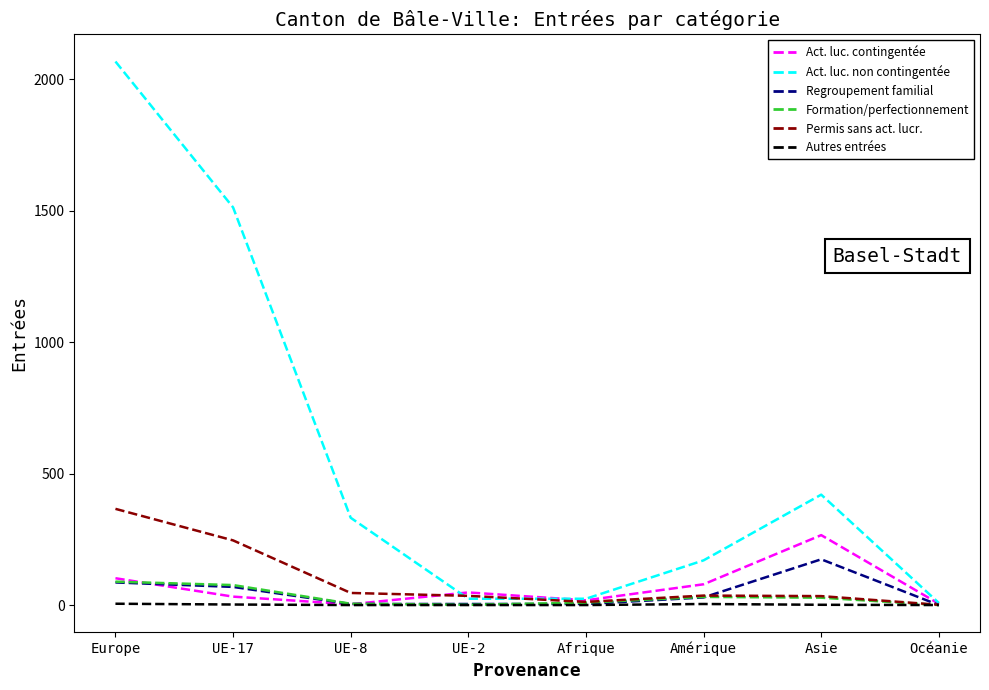

Which label corresponds to the largest value in the chart?

Europe